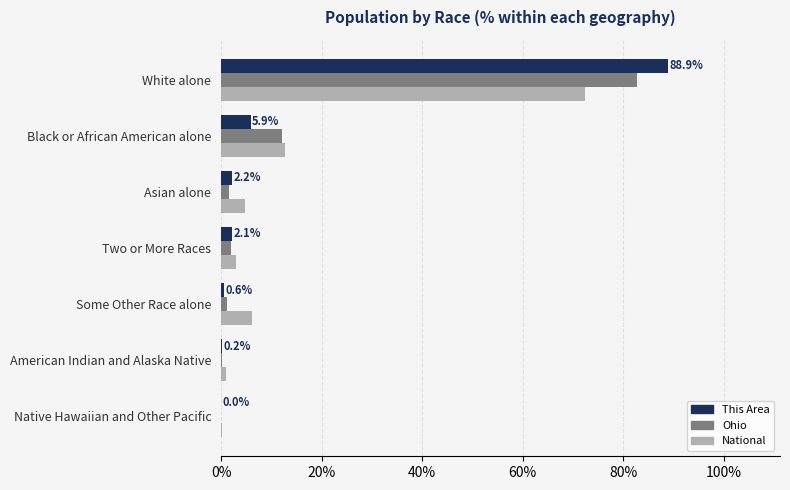

At which category is the sum across all series the highest?

White alone